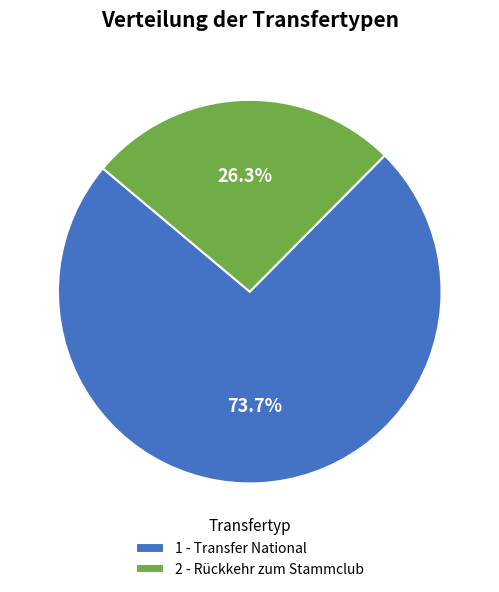

What is the smallest slice in the pie chart?

2 - Rückkehr zum Stammclub